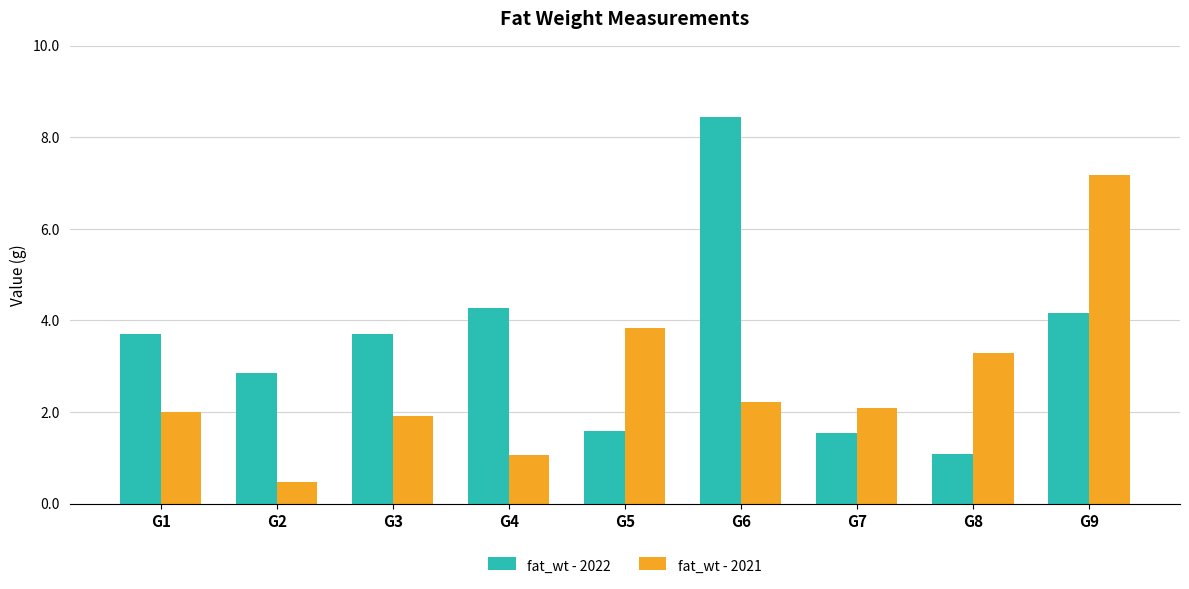

Which series has the widest spread of values?

fat_wt - 2022